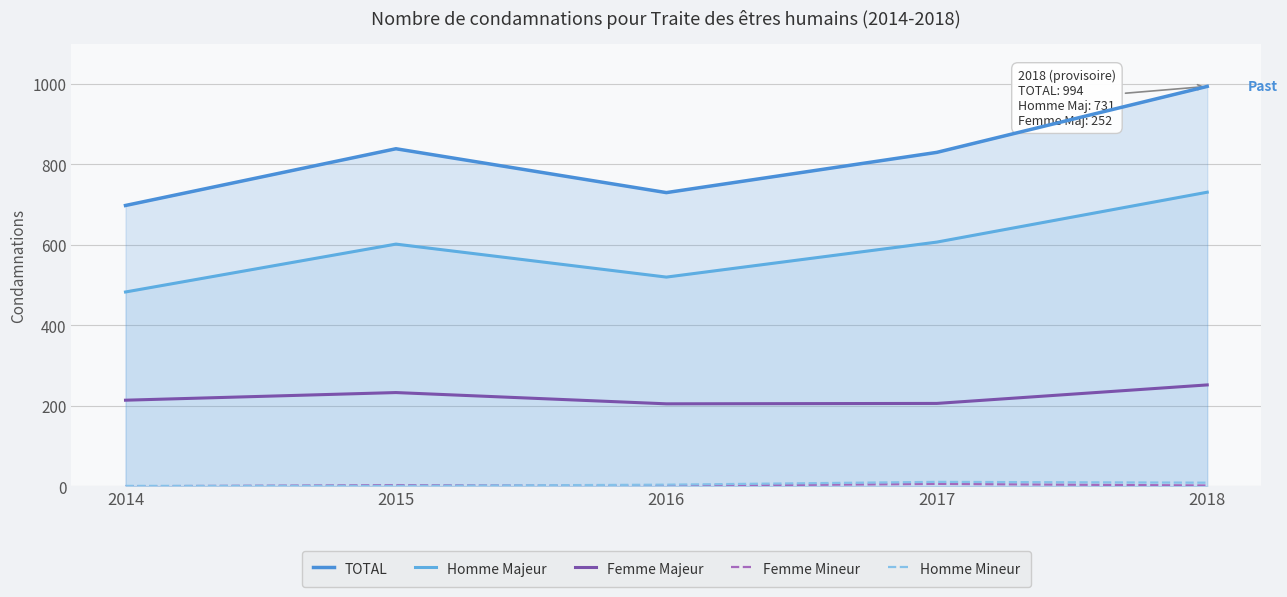

Does the chart have visible grid lines?

Yes